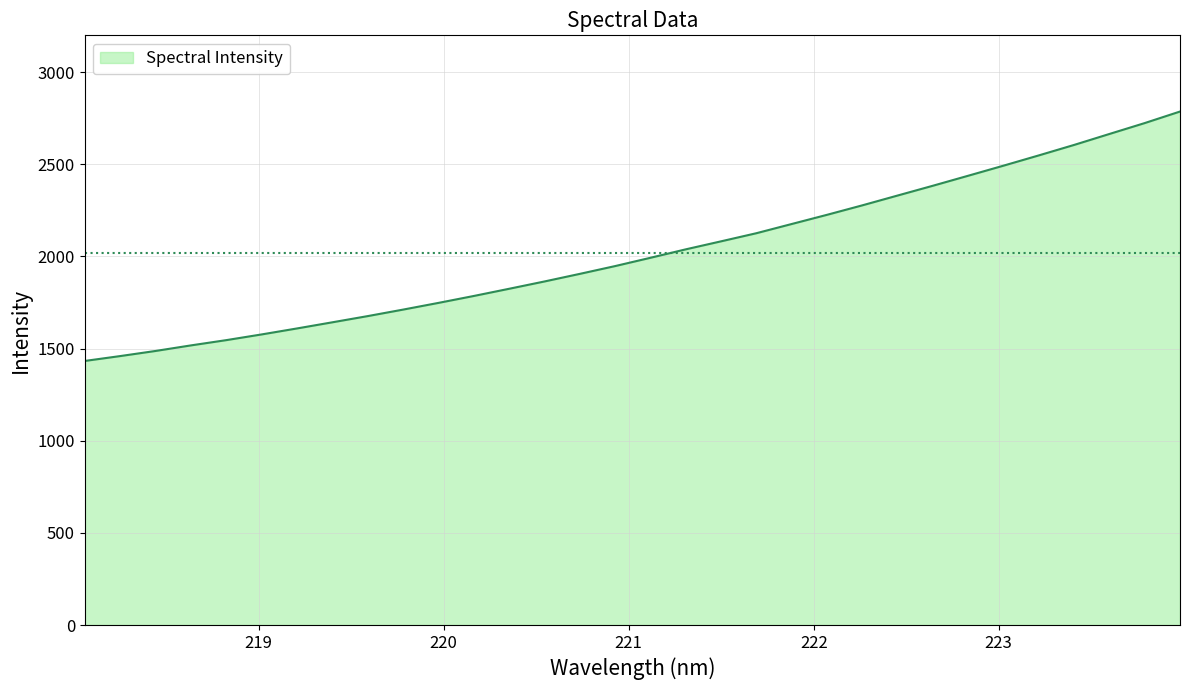

True or false: there are more than 1 points higher than both neighbors.

False